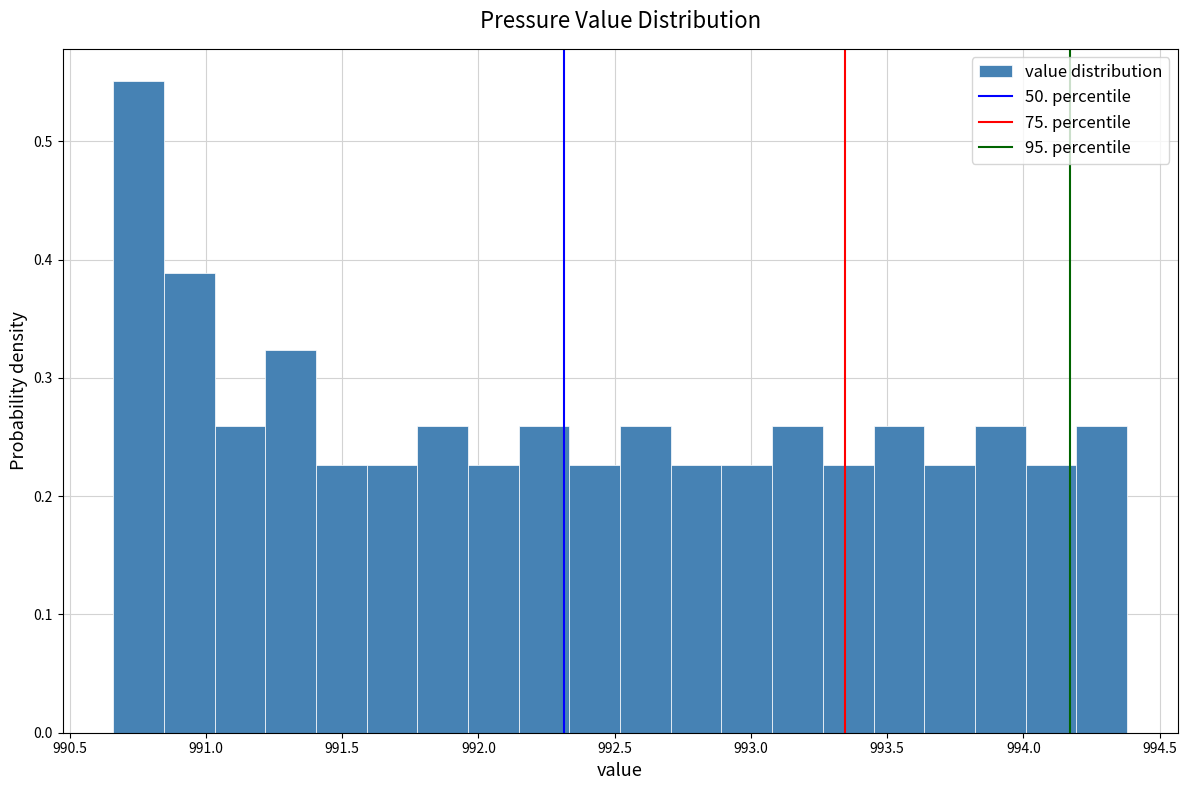

Around what value on the x-axis is the tallest bar? Give the approximate position of its centre, as read against the axis.

990.75